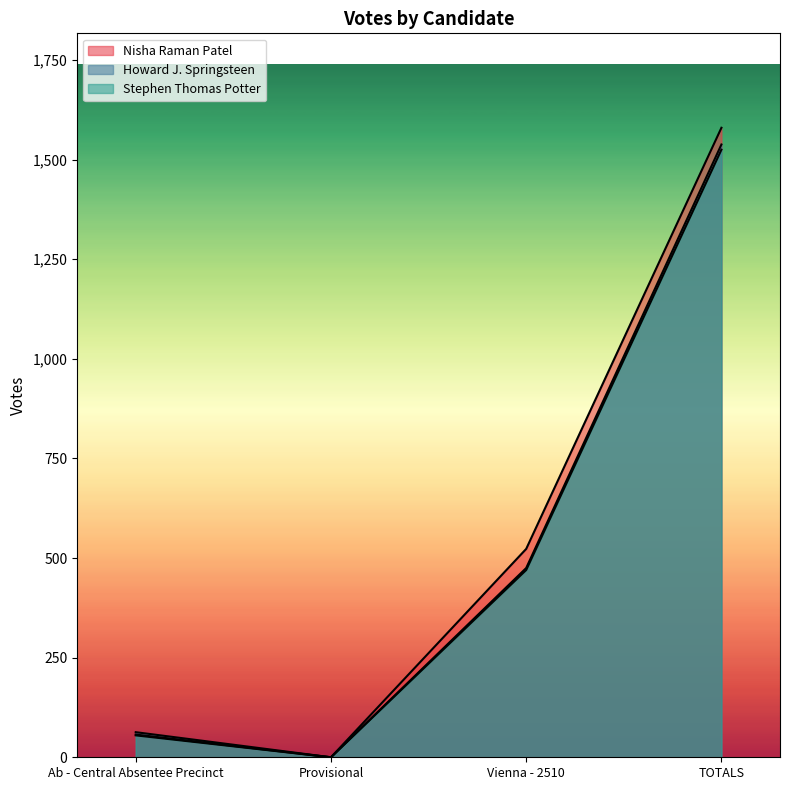

List the labels in order of Nisha Raman Patel value, smallest first.

Provisional, Ab - Central Absentee Precinct, Vienna - 2510, TOTALS